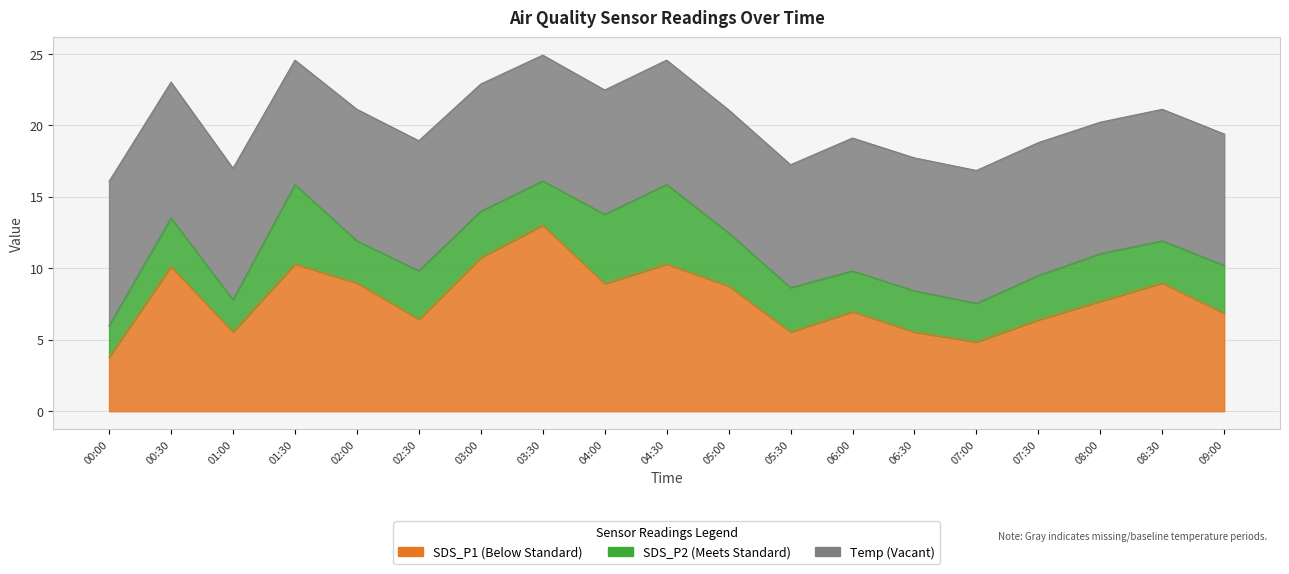

At which category does SDS_P2 reach its first local valley?

01:00